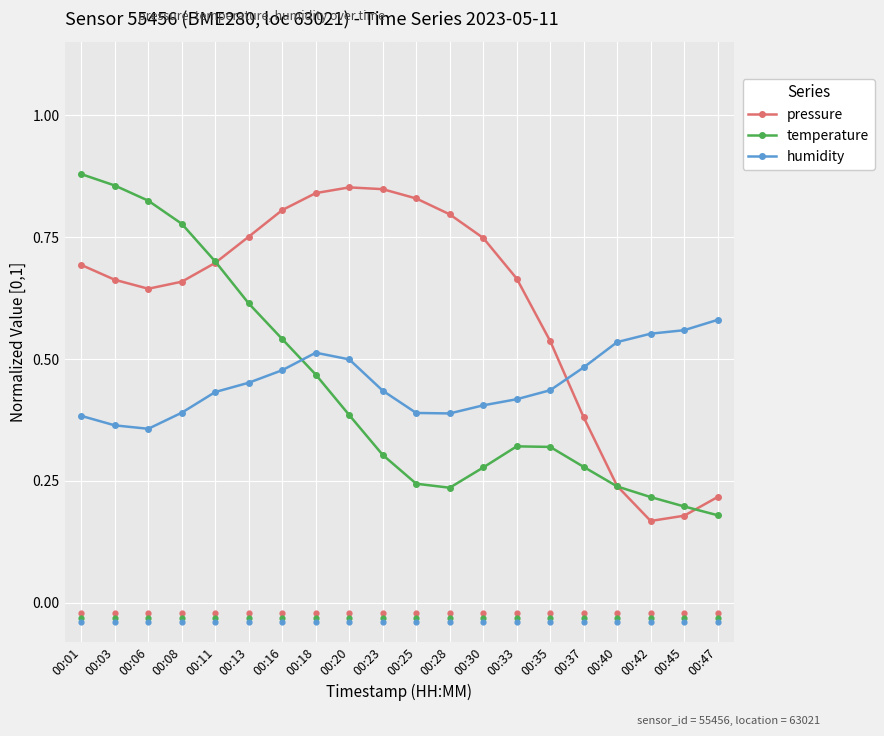

Which series has the largest Y range (max minus min)?

temperature